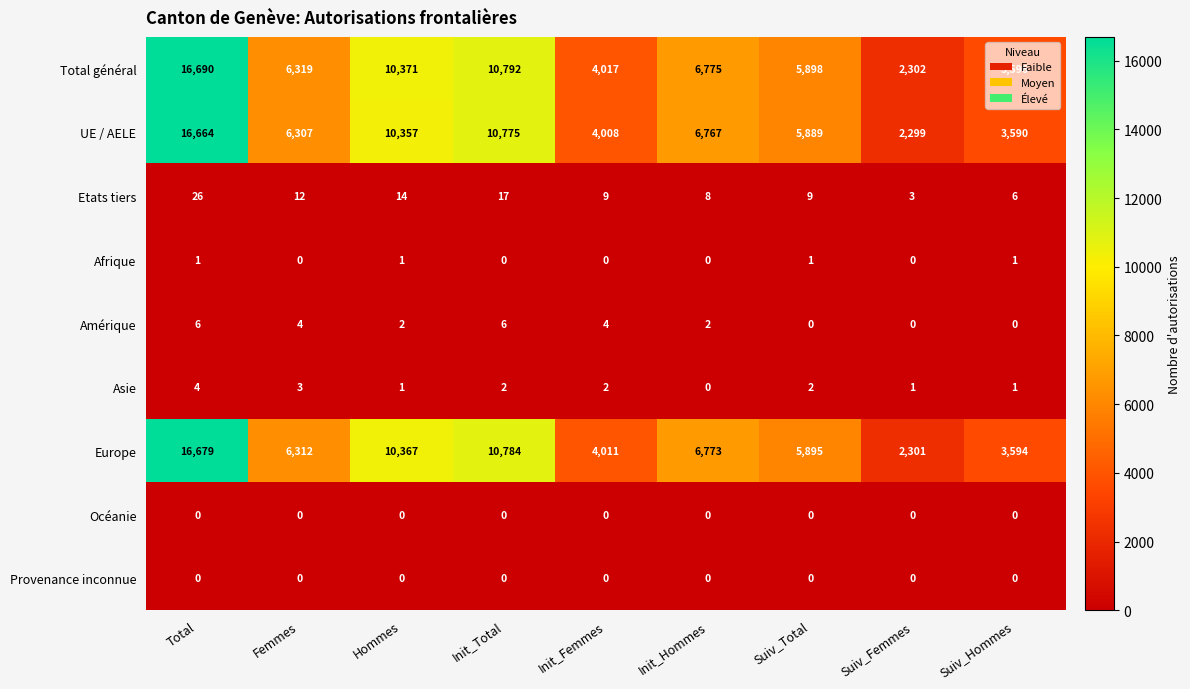

How many data points does each series have?

9